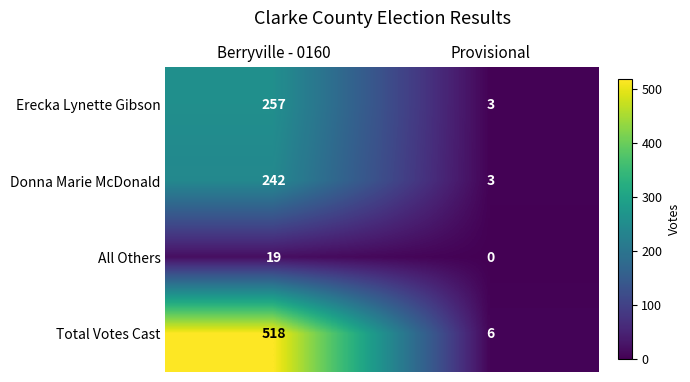

The value of Erecka Lynette Gibson at Berryville - 0160 is 79. True or false?

False